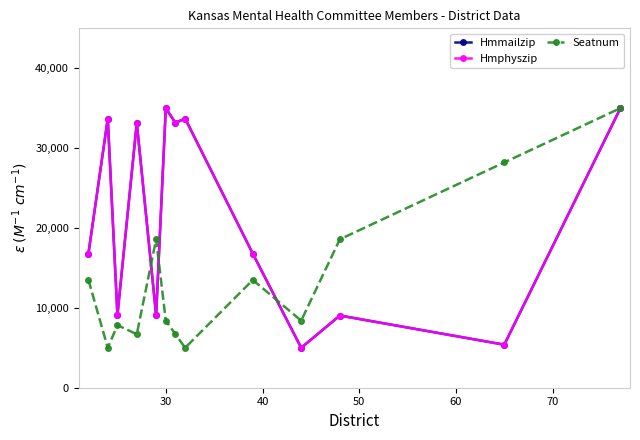

Does the chart have visible grid lines?

No